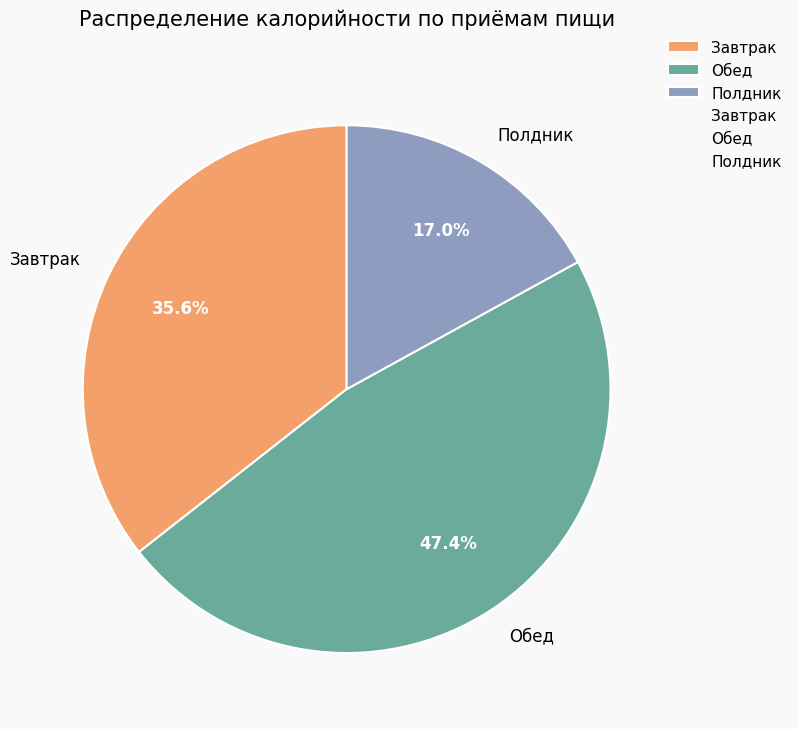

Rank the categories by value from highest to lowest.

Обед, Завтрак, Полдник